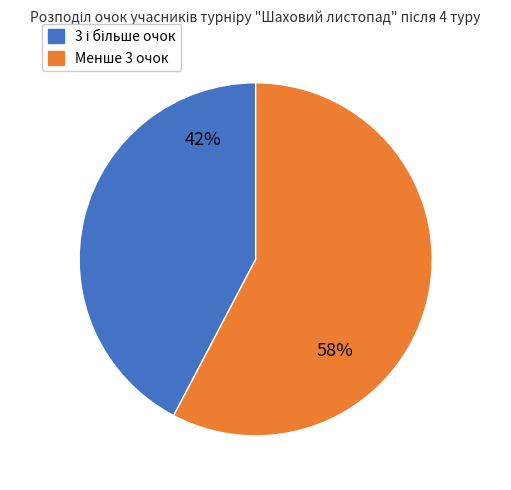

To the nearest percent, what is the average slice percentage?

50%